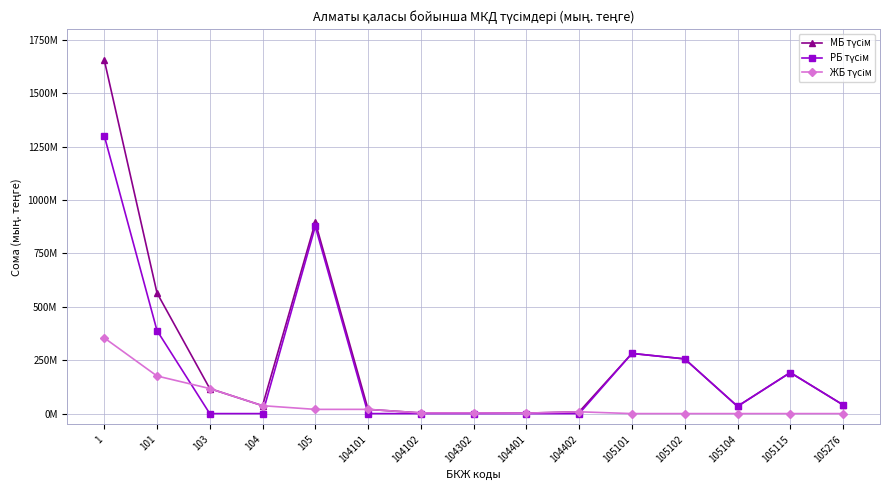

What value does the МБ түсім series have at 104402, to the nearest 100?

8427000